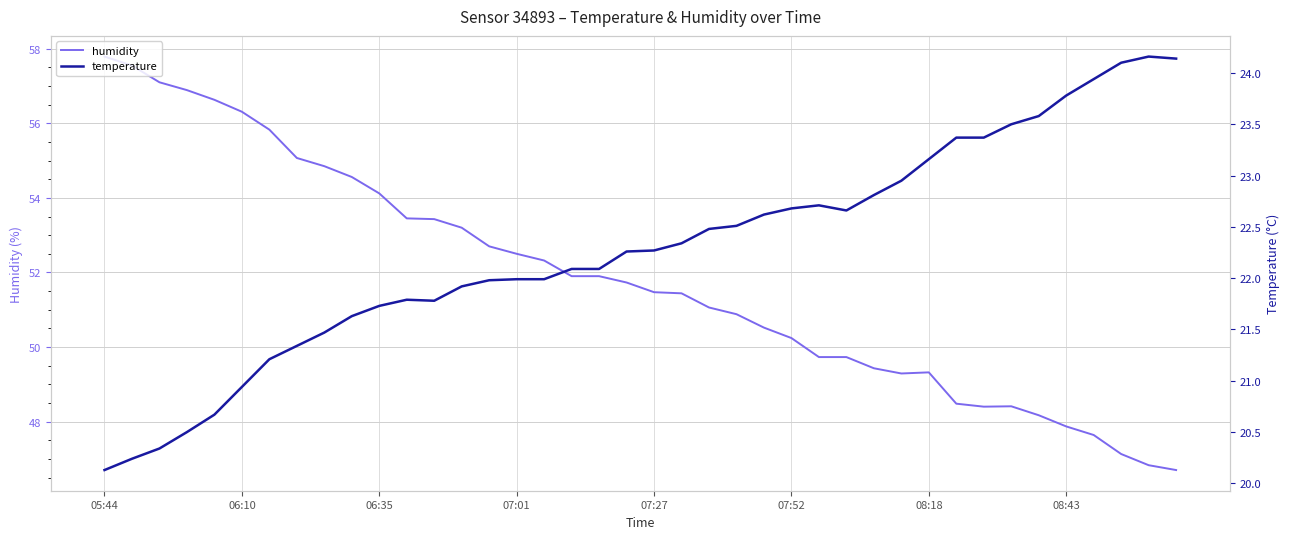

True or false: temperature and humidity intersect in this chart.

False